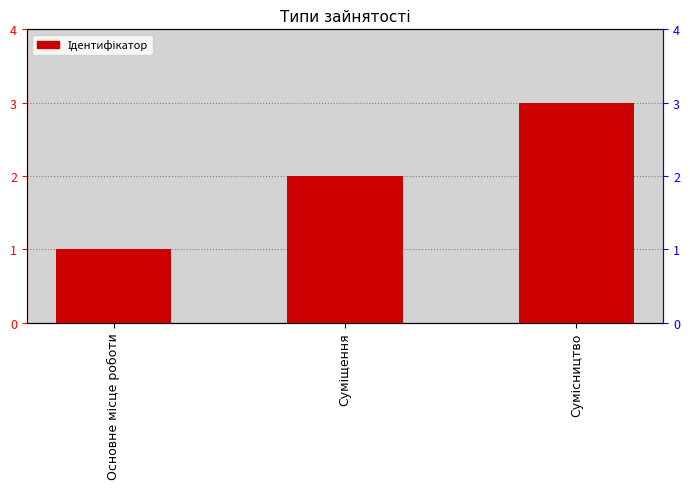

What is the change in value from Основне місце роботи to Суміщення?

+1